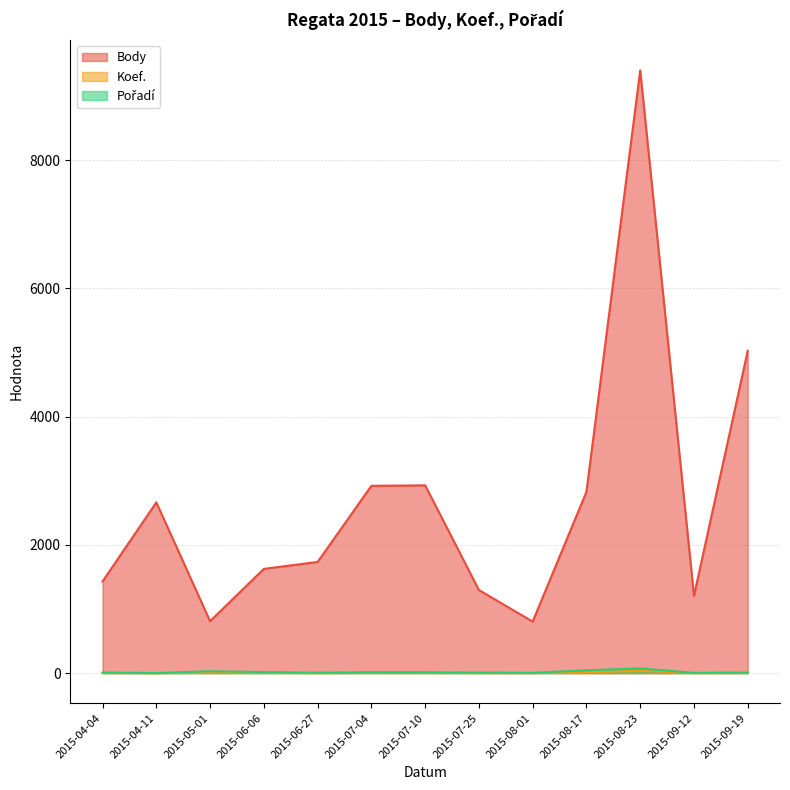

What are all the series names shown in the legend?

Body, Koef., Pořadí